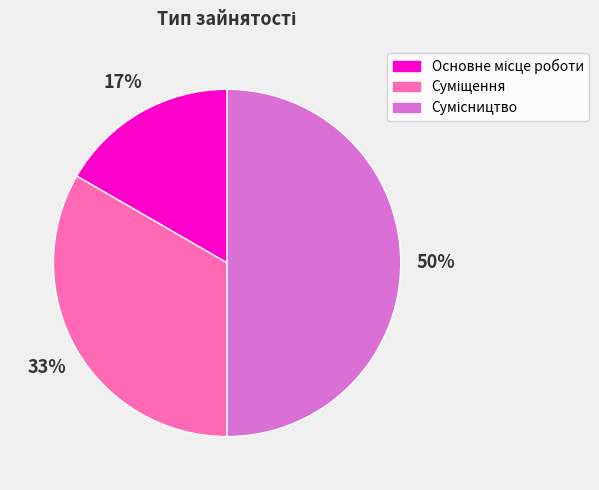

To the nearest percent, what is the average slice percentage?

33%